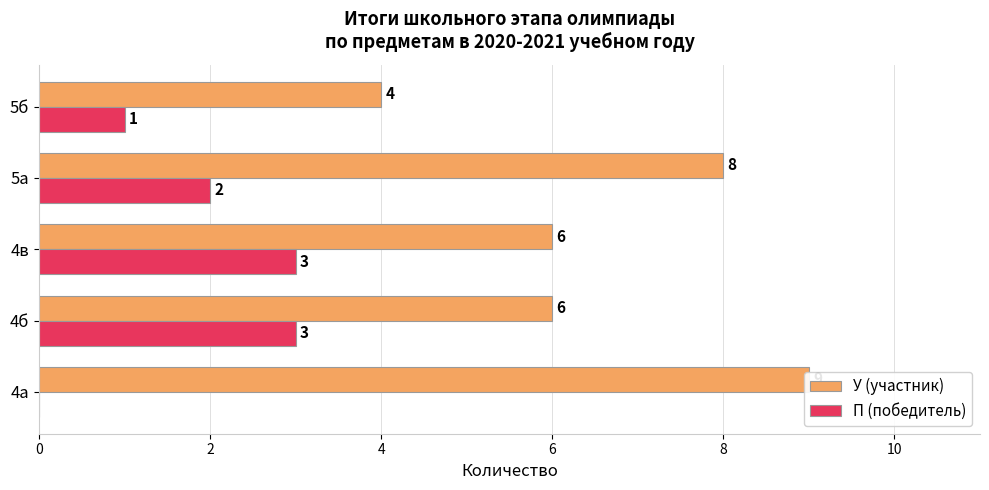

How many categories are shown in the chart?

5